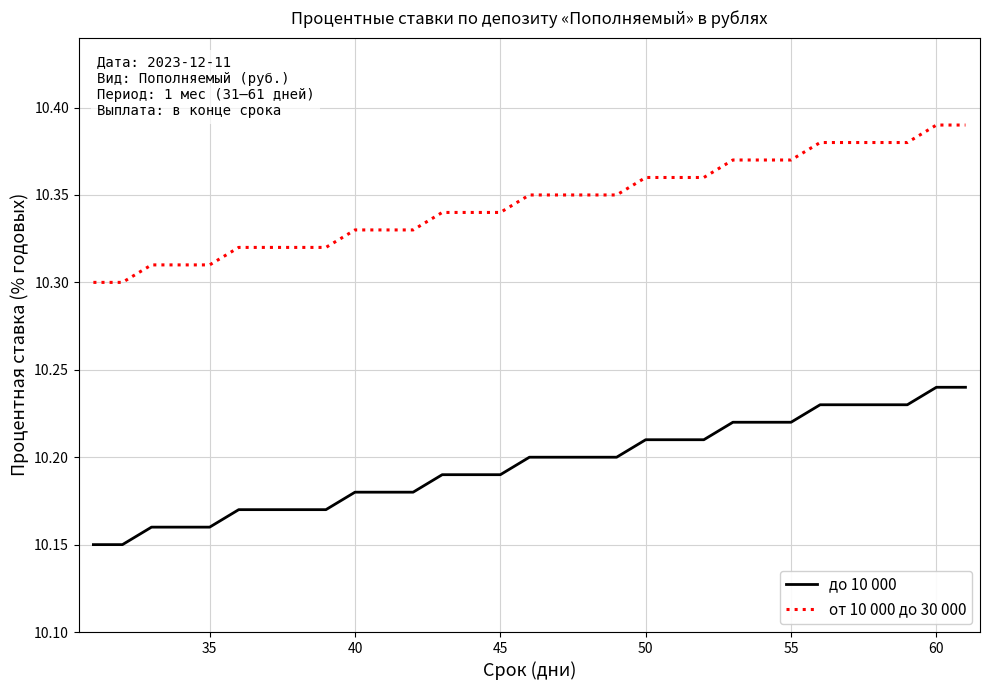

True or false: до 10 000 and от 10 000 до 30 000 intersect in this chart.

False